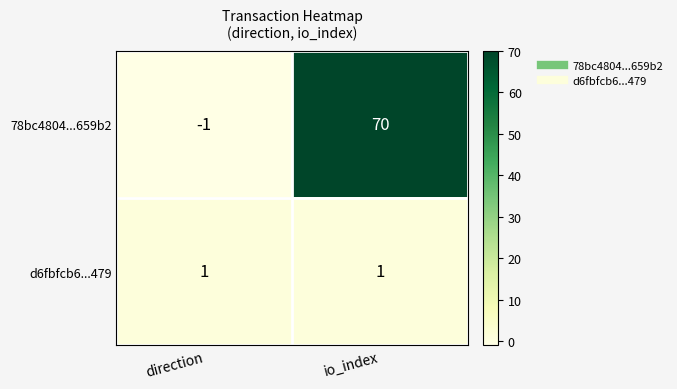

Reading left to right, transcribe all the data shown in this chart.

78bc4804...659b2: direction=-1	io_index=70
d6fbfcb6...479: direction=1	io_index=1